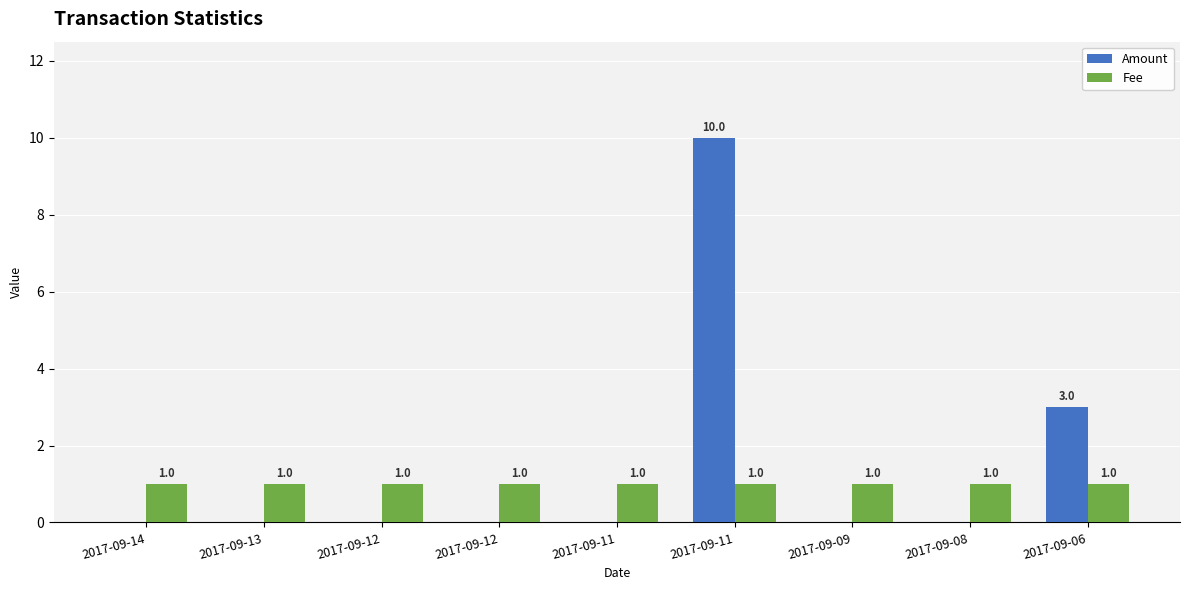

Are the bars horizontal?

No